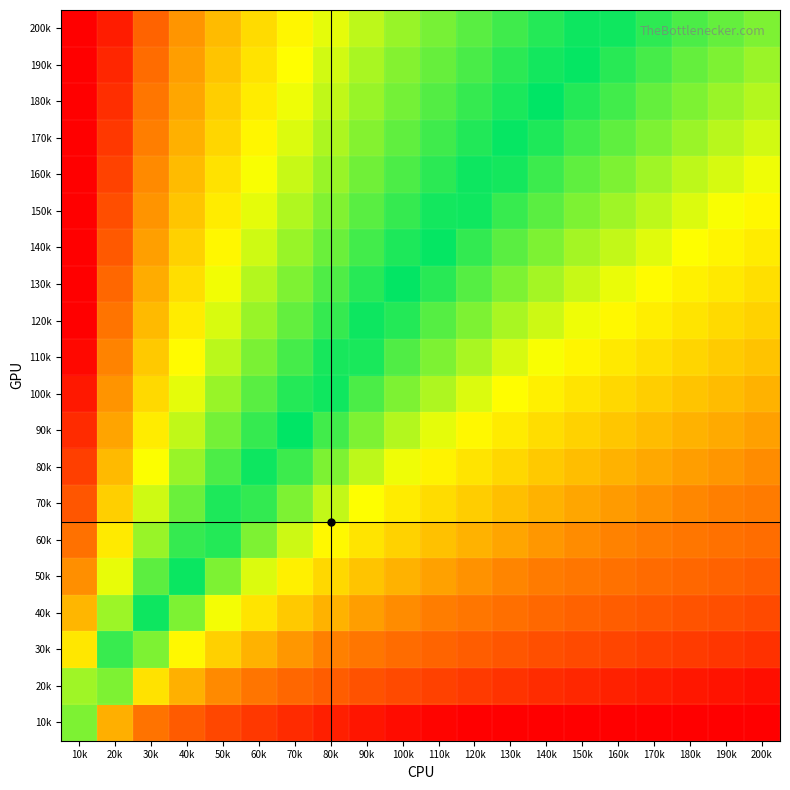

Reading left to right, transcribe all the data shown in this chart.

10k: 10k=0.5	20k=0.4	30k=0.3	40k=0.2	50k=0.2	60k=0.1	70k=0.1	80k=0.1	90k=0.1	100k=0.0	110k=0.0	120k=0.0	130k=0.0	140k=0.0	150k=0.0	160k=0.0	170k=0.0	180k=0.0	190k=0.0	200k=0.0
20k: 10k=0.6	20k=0.5	30k=0.4	40k=0.4	50k=0.3	60k=0.3	70k=0.2	80k=0.2	90k=0.2	100k=0.2	110k=0.2	120k=0.1	130k=0.1	140k=0.1	150k=0.1	160k=0.1	170k=0.1	180k=0.1	190k=0.0	200k=0.0
30k: 10k=0.7	20k=0.6	30k=0.5	40k=0.4	50k=0.4	60k=0.4	70k=0.3	80k=0.3	90k=0.3	100k=0.3	110k=0.2	120k=0.2	130k=0.2	140k=0.2	150k=0.2	160k=0.2	170k=0.2	180k=0.1	190k=0.1	200k=0.1
40k: 10k=0.8	20k=0.6	30k=0.6	40k=0.5	50k=0.5	60k=0.4	70k=0.4	80k=0.4	90k=0.3	100k=0.3	110k=0.3	120k=0.3	130k=0.3	140k=0.2	150k=0.2	160k=0.2	170k=0.2	180k=0.2	190k=0.2	200k=0.2
50k: 10k=0.8	20k=0.7	30k=0.6	40k=0.5	50k=0.5	60k=0.5	70k=0.4	80k=0.4	90k=0.4	100k=0.4	110k=0.3	120k=0.3	130k=0.3	140k=0.3	150k=0.3	160k=0.3	170k=0.3	180k=0.2	190k=0.2	200k=0.2
60k: 10k=0.9	20k=0.7	30k=0.6	40k=0.6	50k=0.5	60k=0.5	70k=0.5	80k=0.4	90k=0.4	100k=0.4	110k=0.4	120k=0.4	130k=0.3	140k=0.3	150k=0.3	160k=0.3	170k=0.3	180k=0.3	190k=0.3	200k=0.3
70k: 10k=0.9	20k=0.8	30k=0.7	40k=0.6	50k=0.6	60k=0.5	70k=0.5	80k=0.5	90k=0.4	100k=0.4	110k=0.4	120k=0.4	130k=0.4	140k=0.4	150k=0.3	160k=0.3	170k=0.3	180k=0.3	190k=0.3	200k=0.3
80k: 10k=0.9	20k=0.8	30k=0.7	40k=0.6	50k=0.6	60k=0.6	70k=0.5	80k=0.5	90k=0.5	100k=0.5	110k=0.4	120k=0.4	130k=0.4	140k=0.4	150k=0.4	160k=0.4	170k=0.3	180k=0.3	190k=0.3	200k=0.3
90k: 10k=0.9	20k=0.8	30k=0.7	40k=0.7	50k=0.6	60k=0.6	70k=0.6	80k=0.5	90k=0.5	100k=0.5	110k=0.5	120k=0.4	130k=0.4	140k=0.4	150k=0.4	160k=0.4	170k=0.4	180k=0.4	190k=0.3	200k=0.3
100k: 10k=1.0	20k=0.8	30k=0.7	40k=0.7	50k=0.6	60k=0.6	70k=0.6	80k=0.5	90k=0.5	100k=0.5	110k=0.5	120k=0.5	130k=0.4	140k=0.4	150k=0.4	160k=0.4	170k=0.4	180k=0.4	190k=0.4	200k=0.4
110k: 10k=1.0	20k=0.8	30k=0.8	40k=0.7	50k=0.7	60k=0.6	70k=0.6	80k=0.6	90k=0.5	100k=0.5	110k=0.5	120k=0.5	130k=0.5	140k=0.5	150k=0.4	160k=0.4	170k=0.4	180k=0.4	190k=0.4	200k=0.4
120k: 10k=1.0	20k=0.9	30k=0.8	40k=0.7	50k=0.7	60k=0.6	70k=0.6	80k=0.6	90k=0.6	100k=0.5	110k=0.5	120k=0.5	130k=0.5	140k=0.5	150k=0.5	160k=0.4	170k=0.4	180k=0.4	190k=0.4	200k=0.4
130k: 10k=1.0	20k=0.9	30k=0.8	40k=0.7	50k=0.7	60k=0.7	70k=0.6	80k=0.6	90k=0.6	100k=0.6	110k=0.5	120k=0.5	130k=0.5	140k=0.5	150k=0.5	160k=0.5	170k=0.4	180k=0.4	190k=0.4	200k=0.4
140k: 10k=1.0	20k=0.9	30k=0.8	40k=0.8	50k=0.7	60k=0.7	70k=0.6	80k=0.6	90k=0.6	100k=0.6	110k=0.5	120k=0.5	130k=0.5	140k=0.5	150k=0.5	160k=0.5	170k=0.5	180k=0.4	190k=0.4	200k=0.4
150k: 10k=1.0	20k=0.9	30k=0.8	40k=0.8	50k=0.7	60k=0.7	70k=0.7	80k=0.6	90k=0.6	100k=0.6	110k=0.6	120k=0.5	130k=0.5	140k=0.5	150k=0.5	160k=0.5	170k=0.5	180k=0.5	190k=0.5	200k=0.4
160k: 10k=1.0	20k=0.9	30k=0.8	40k=0.8	50k=0.7	60k=0.7	70k=0.7	80k=0.6	90k=0.6	100k=0.6	110k=0.6	120k=0.6	130k=0.5	140k=0.5	150k=0.5	160k=0.5	170k=0.5	180k=0.5	190k=0.5	200k=0.5
170k: 10k=1.0	20k=0.9	30k=0.8	40k=0.8	50k=0.7	60k=0.7	70k=0.7	80k=0.7	90k=0.6	100k=0.6	110k=0.6	120k=0.6	130k=0.6	140k=0.5	150k=0.5	160k=0.5	170k=0.5	180k=0.5	190k=0.5	200k=0.5
180k: 10k=1.0	20k=0.9	30k=0.9	40k=0.8	50k=0.8	60k=0.7	70k=0.7	80k=0.7	90k=0.6	100k=0.6	110k=0.6	120k=0.6	130k=0.6	140k=0.6	150k=0.5	160k=0.5	170k=0.5	180k=0.5	190k=0.5	200k=0.5
190k: 10k=1.0	20k=1.0	30k=0.9	40k=0.8	50k=0.8	60k=0.7	70k=0.7	80k=0.7	90k=0.7	100k=0.6	110k=0.6	120k=0.6	130k=0.6	140k=0.6	150k=0.5	160k=0.5	170k=0.5	180k=0.5	190k=0.5	200k=0.5
200k: 10k=1.0	20k=1.0	30k=0.9	40k=0.8	50k=0.8	60k=0.7	70k=0.7	80k=0.7	90k=0.7	100k=0.6	110k=0.6	120k=0.6	130k=0.6	140k=0.6	150k=0.6	160k=0.5	170k=0.5	180k=0.5	190k=0.5	200k=0.5